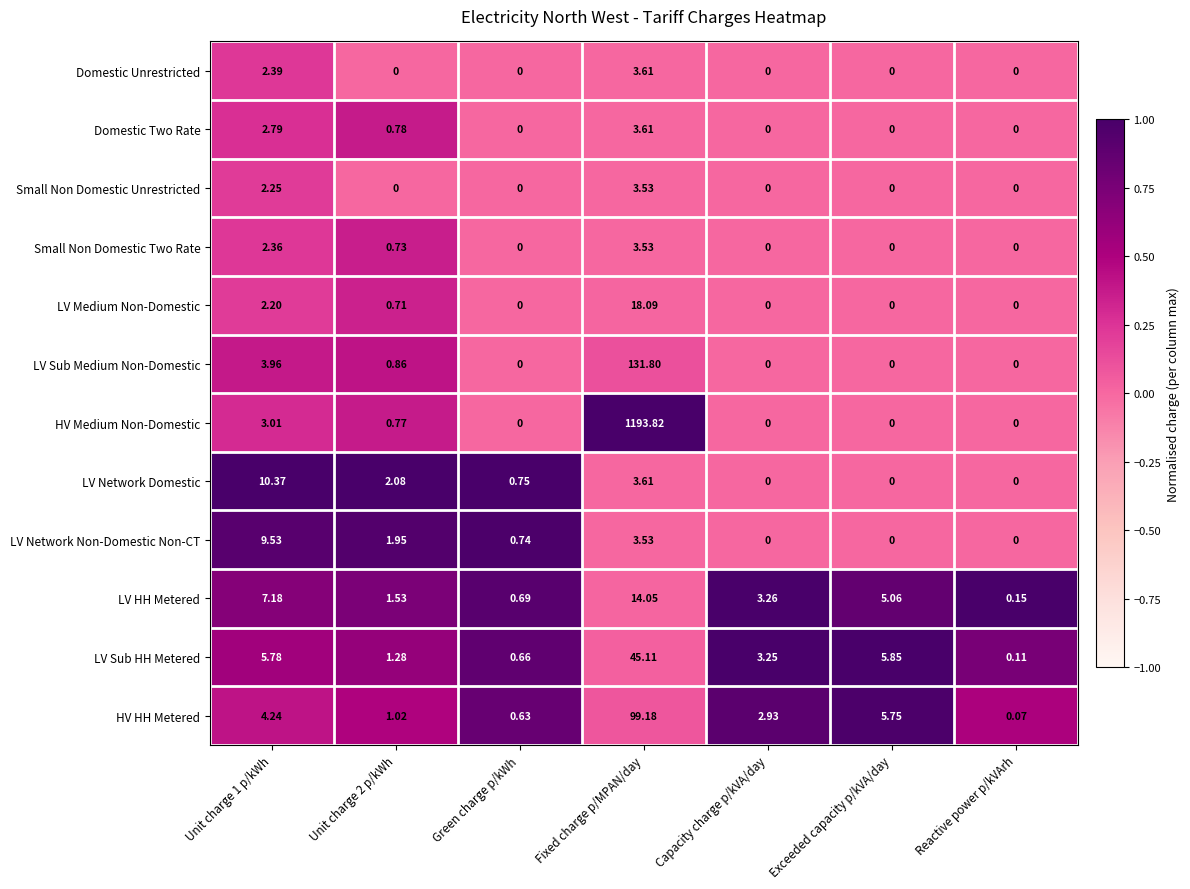

Which category has the highest value in the LV Sub Medium Non-Domestic series?

Fixed charge p/MPAN/day